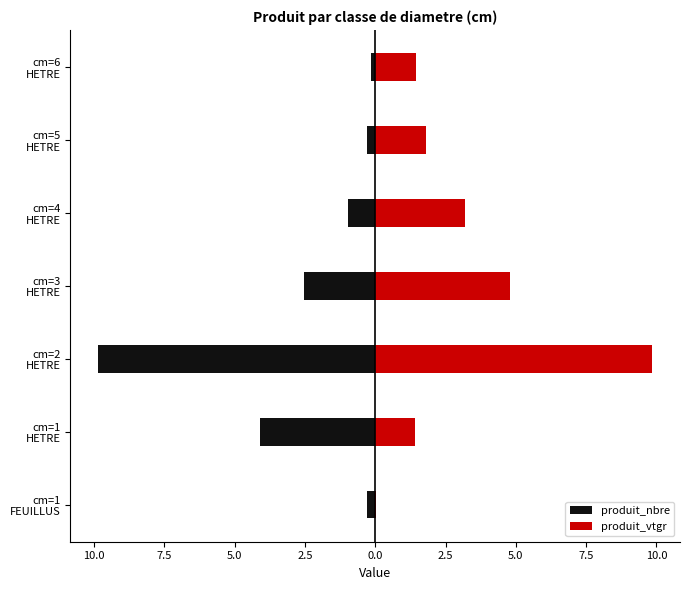

The produit_vtgr series shows 1.8 at cm=1 HETRE. True or false?

False